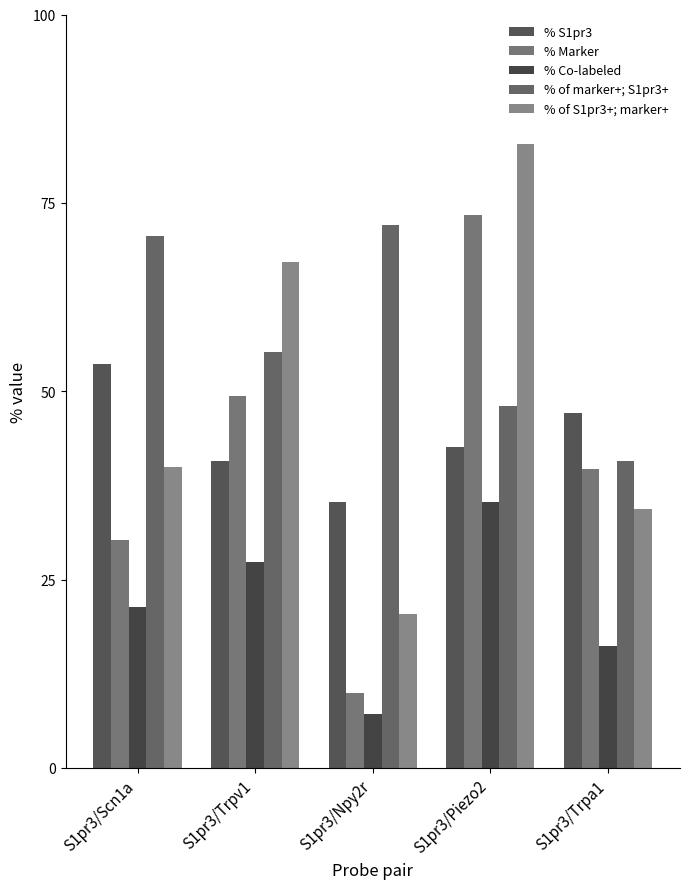

Is it true that % S1pr3 equals 21.3 at S1pr3/Npy2r?

False